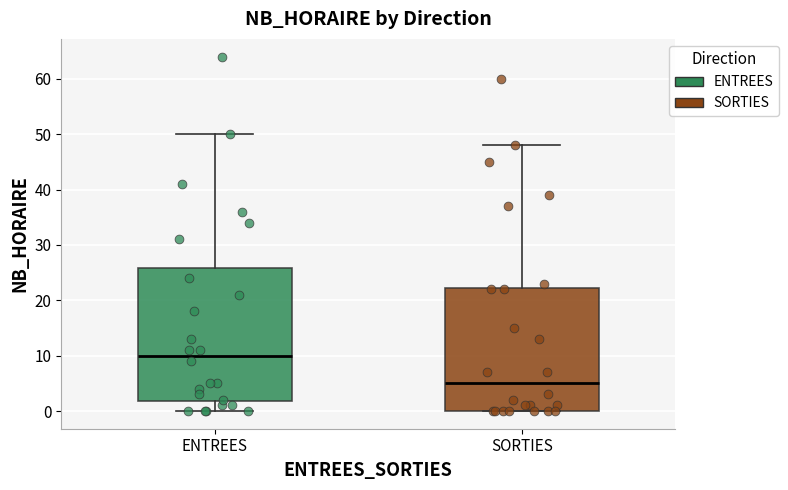

Comparing the boxes themselves (not the whiskers), which one is the tallest?

ENTREES